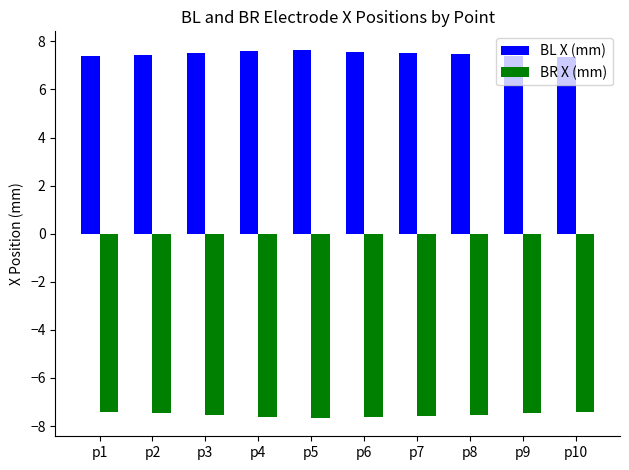

List the series in order of their peak value, lowest first.

BR X (mm), BL X (mm)